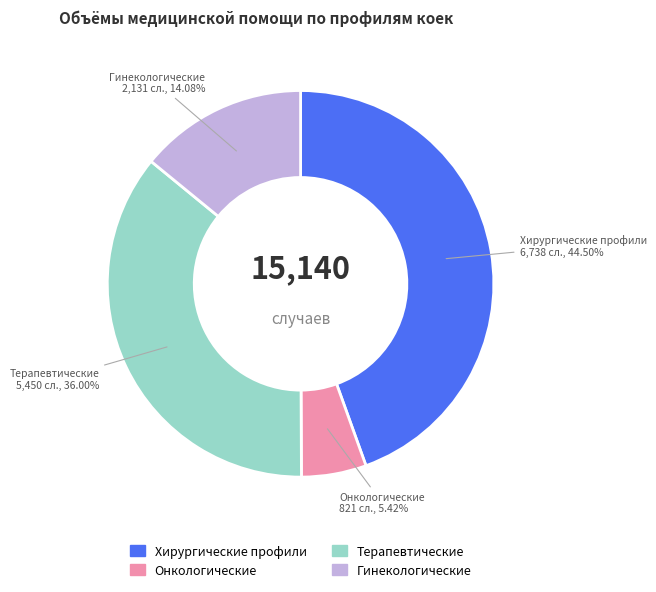

Is there any slice that represents more than half of the pie?

No